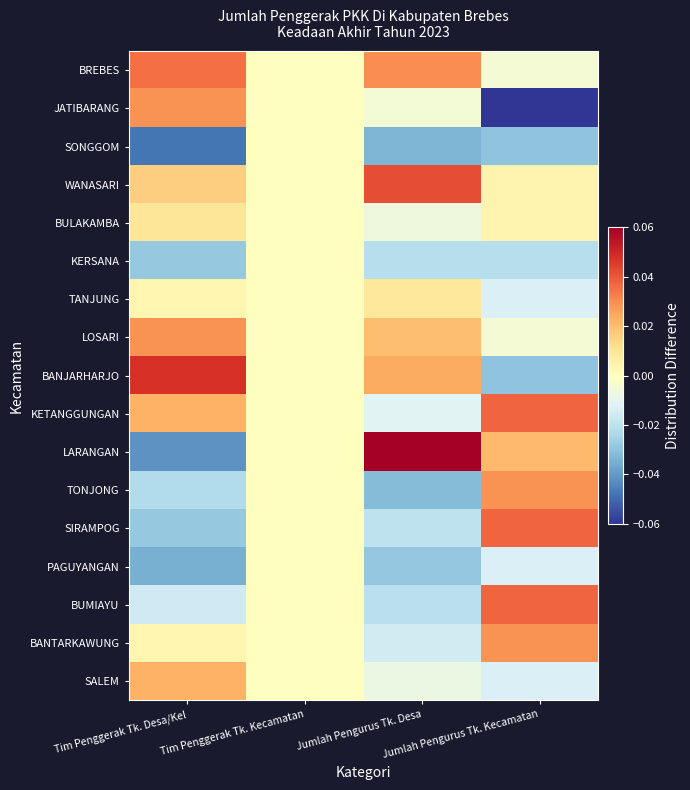

How many distinct data groups are displayed?

17